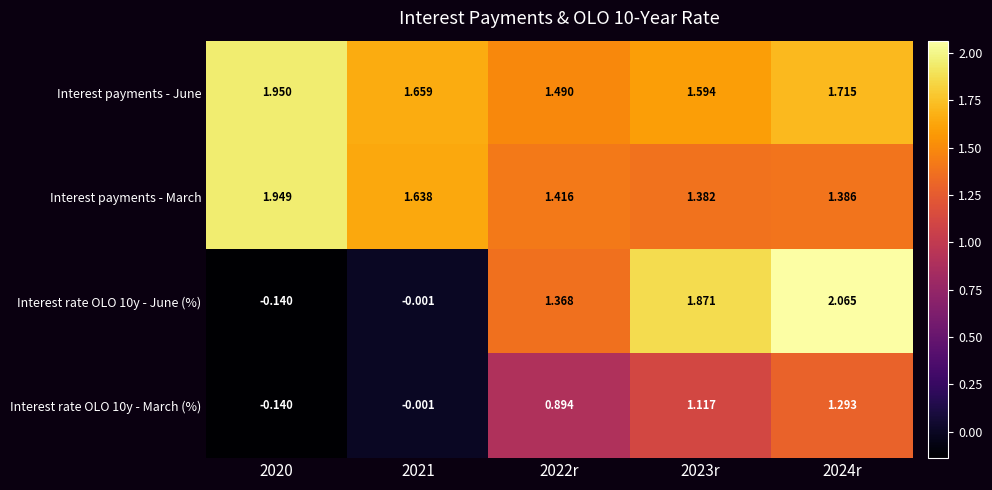

Which series has the largest total across all categories?

Interest payments - June